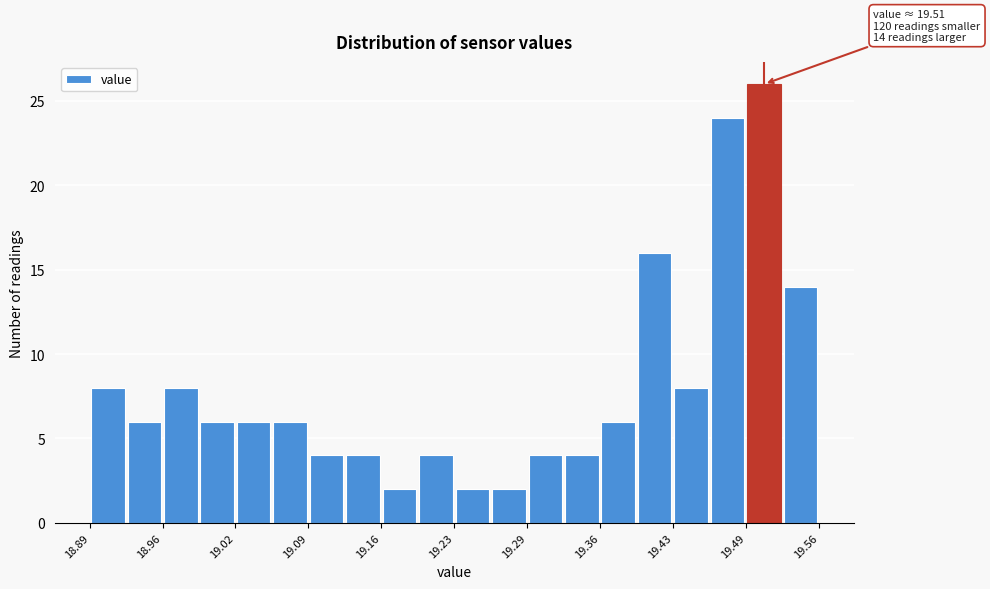

Around what value on the x-axis is the tallest bar? Give the approximate position of its centre, as read against the axis.

19.51